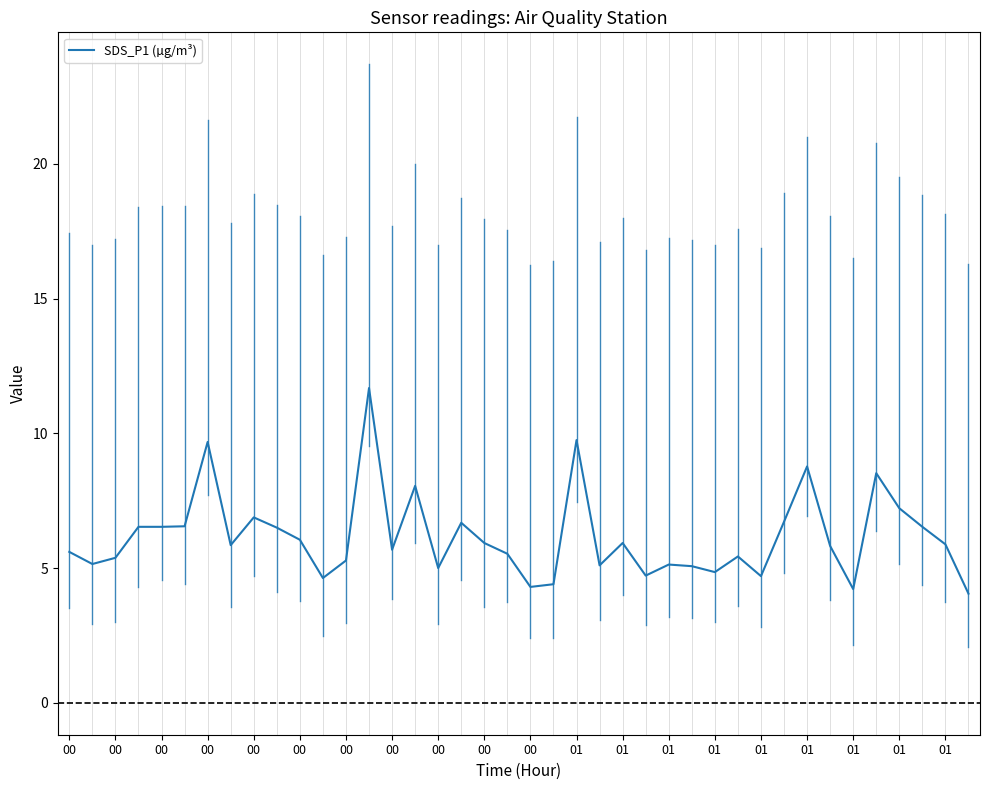

Count the number of data series in this chart.

1